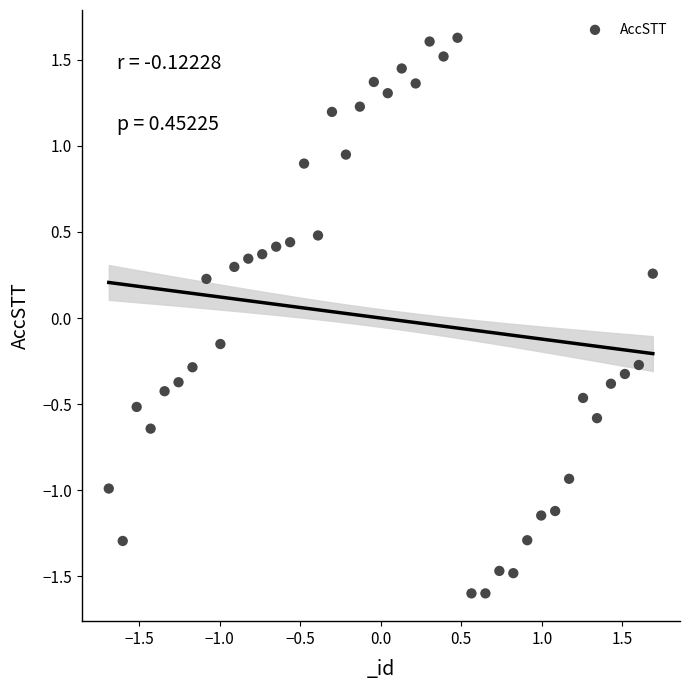

What is the range of X values (max minus min)?

3.4